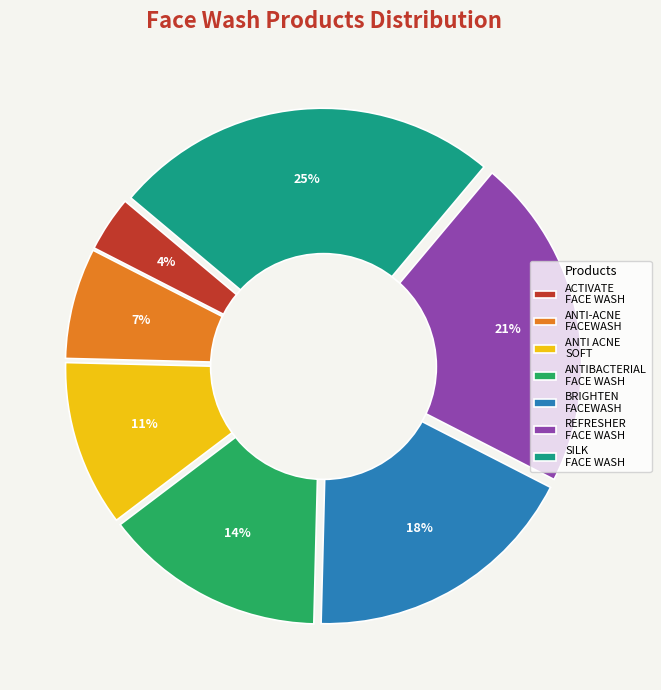

What is the largest slice in the pie chart?

SILK FACE WASH